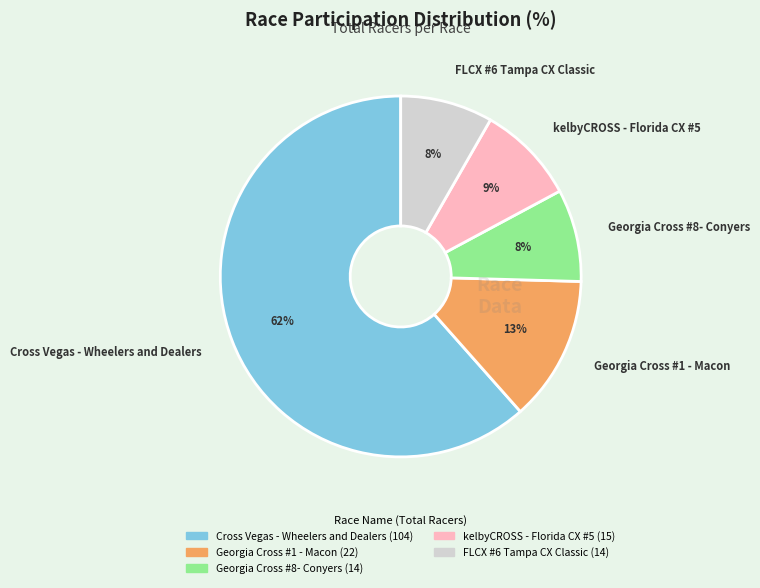

True or false: Georgia Cross #8- Conyers accounts for 8% of the total.

True